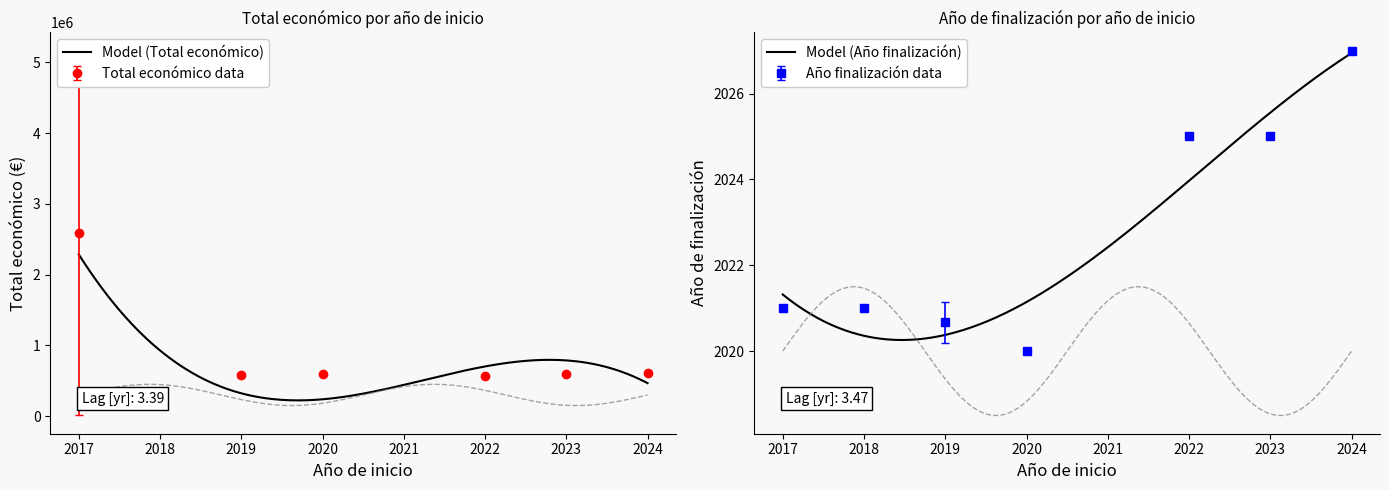

Is it true that Ano de finalizacion equals 2021 at 2017?

True